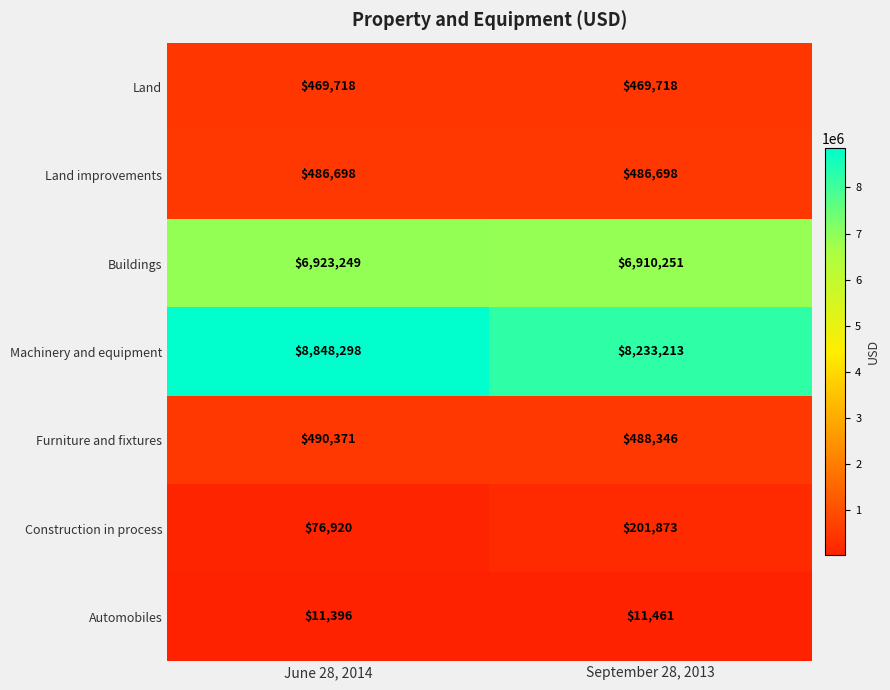

At which category does the chart reach its minimum across all series?

June 28, 2014